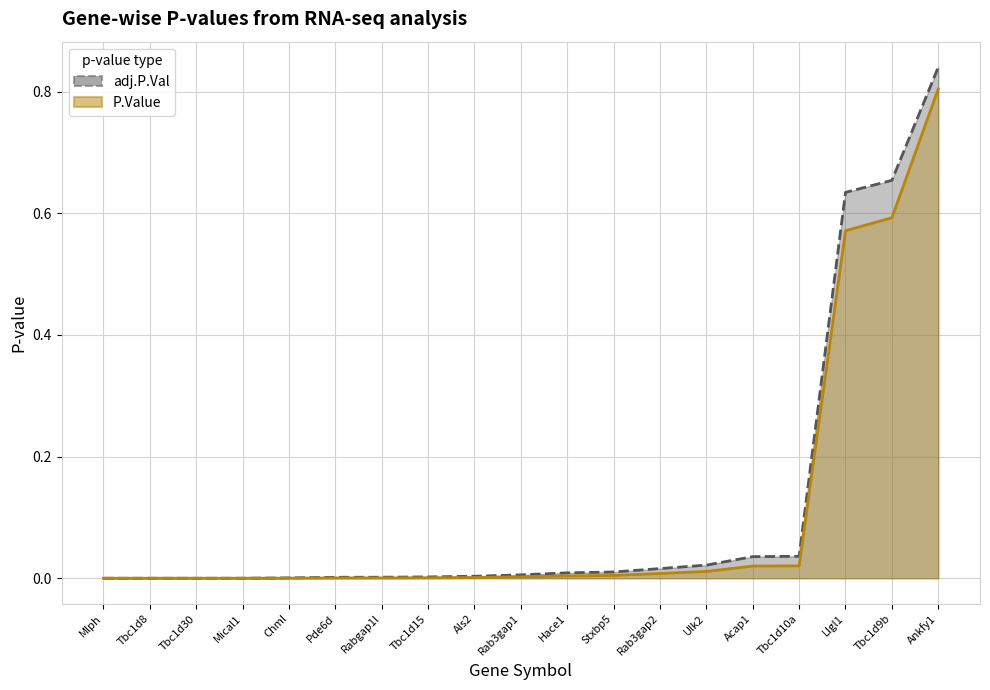

At which label does adj.P.Val reach its peak?

Ankfy1